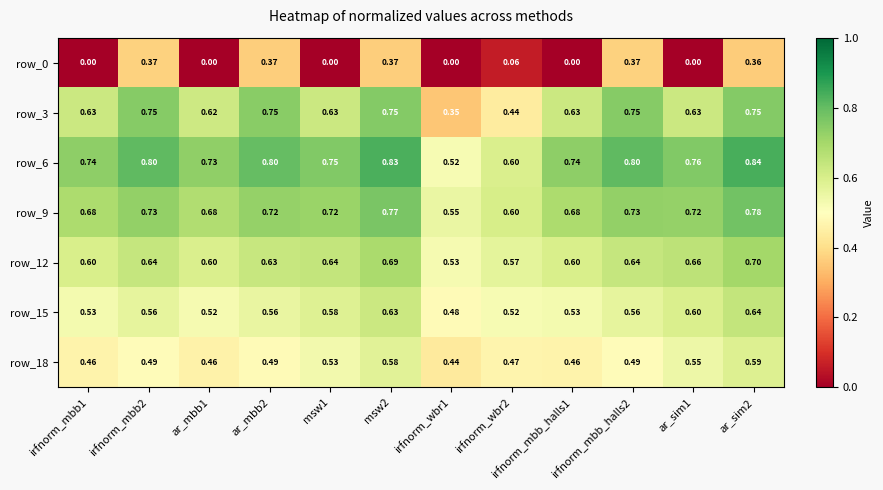

Which series has the largest range (max minus min)?

row_3